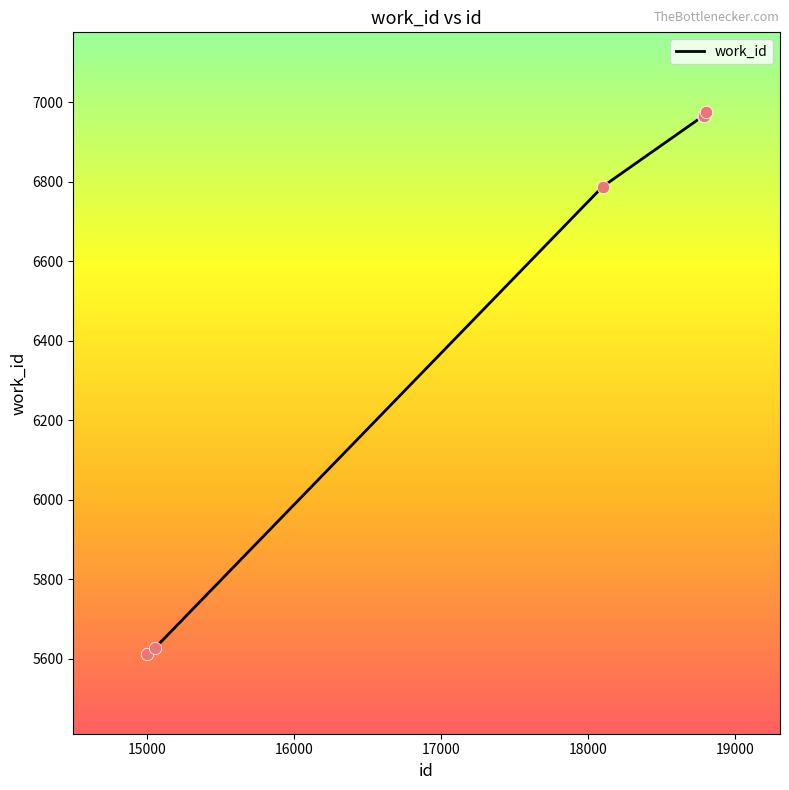

True or false: there are more than 1 points higher than both neighbors.

False